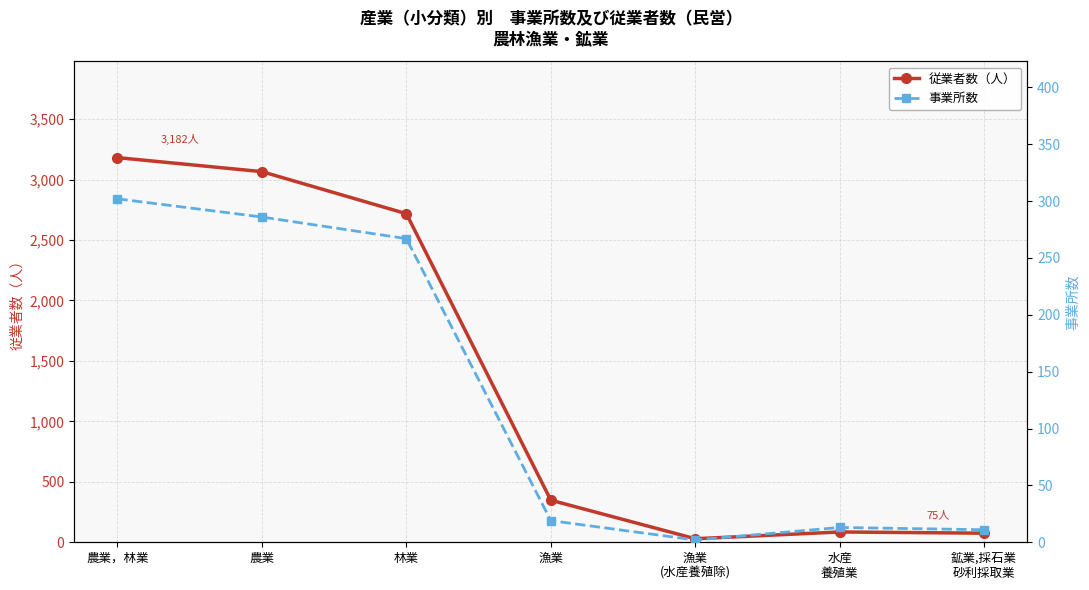

The 事業所数 series shows 18 at 水産
養殖業. True or false?

False